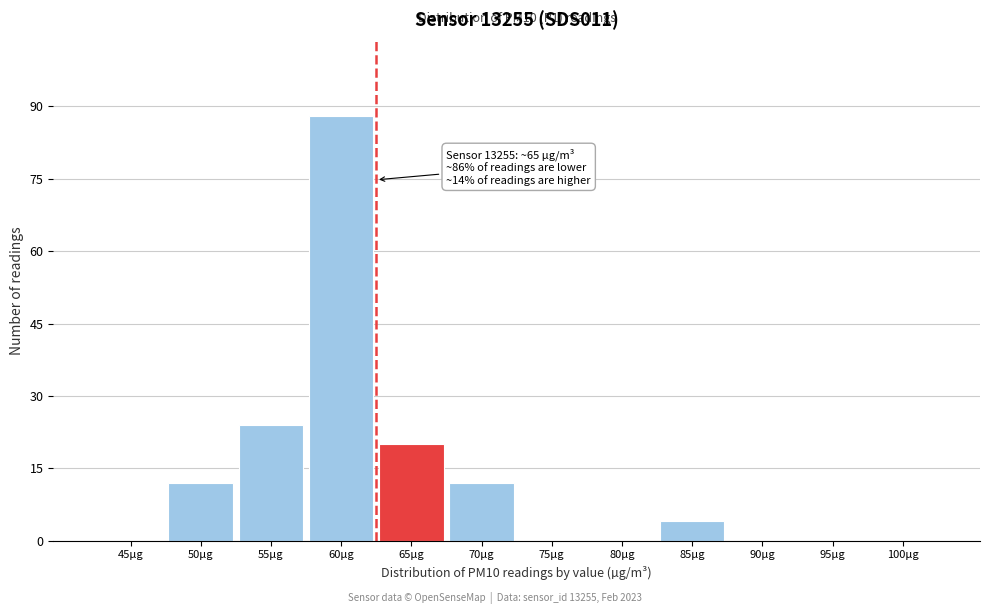

Reading right to left, what are all the values shown in this chart?

100µg=0	95µg=0	90µg=0	85µg=4	80µg=0	75µg=0	70µg=12	65µg=20	60µg=88	55µg=24	50µg=12	45µg=0